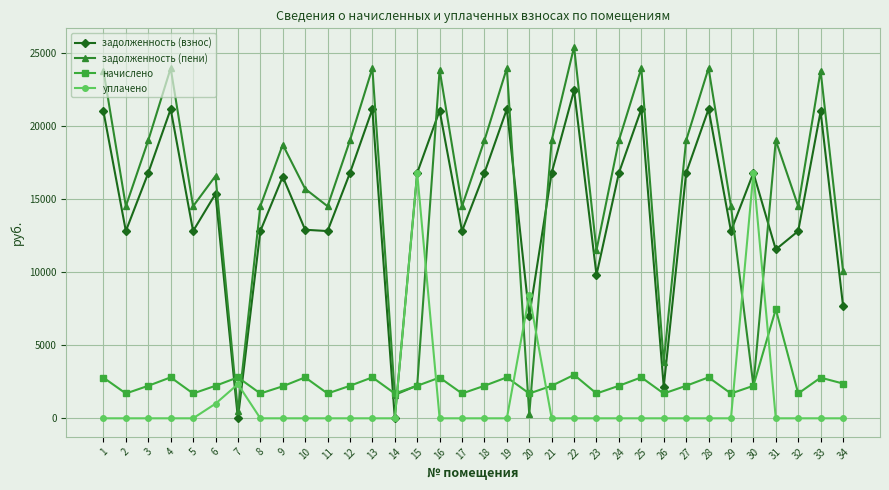

What is the maximum value shown in the chart?

25417.7